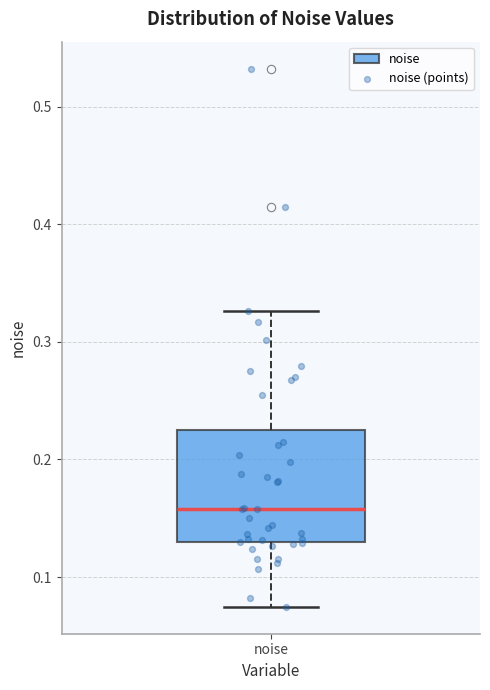

Transcribe this box plot: give where the median line is, the range the box spans, and where the two whiskers end, as read against the y-axis. The values are not printed on the chart, so give them approximately, as read against the axis.

median 0.16, box 0.13 to 0.22, whiskers 0.07 to 0.33